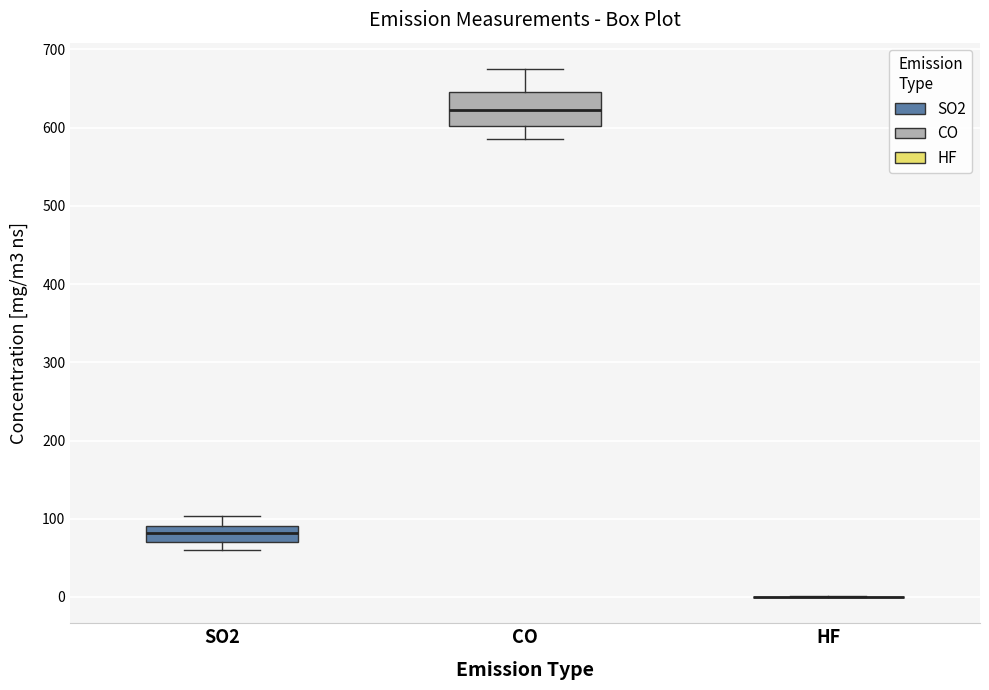

Reading left to right, transcribe this box plot: for each box, give where its median line is, the range the box spans, and where its two whiskers end, as read against the y-axis. The values are not printed on the chart, so give them approximately, as read against the axis.

SO2: median 80, box 70 to 90, whiskers 60 to 100
CO: median 620, box 600 to 650, whiskers 590 to 670
HF: box collapsed to a line at 0, whiskers 0 to 0